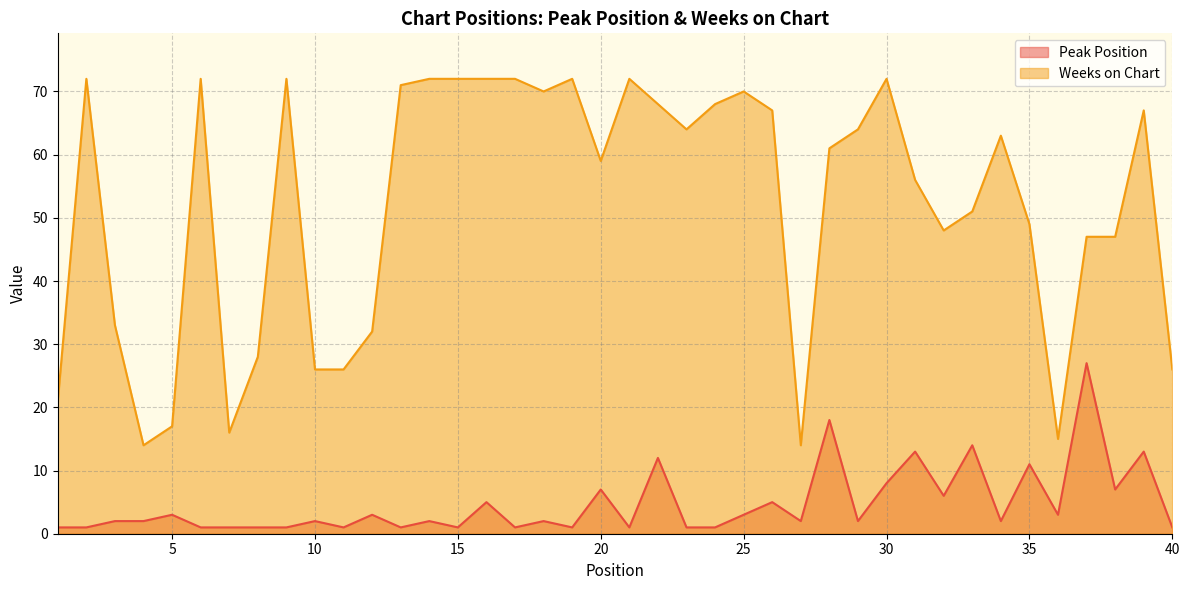

What is the value of the Peak Position point at the 34th from the left?

2